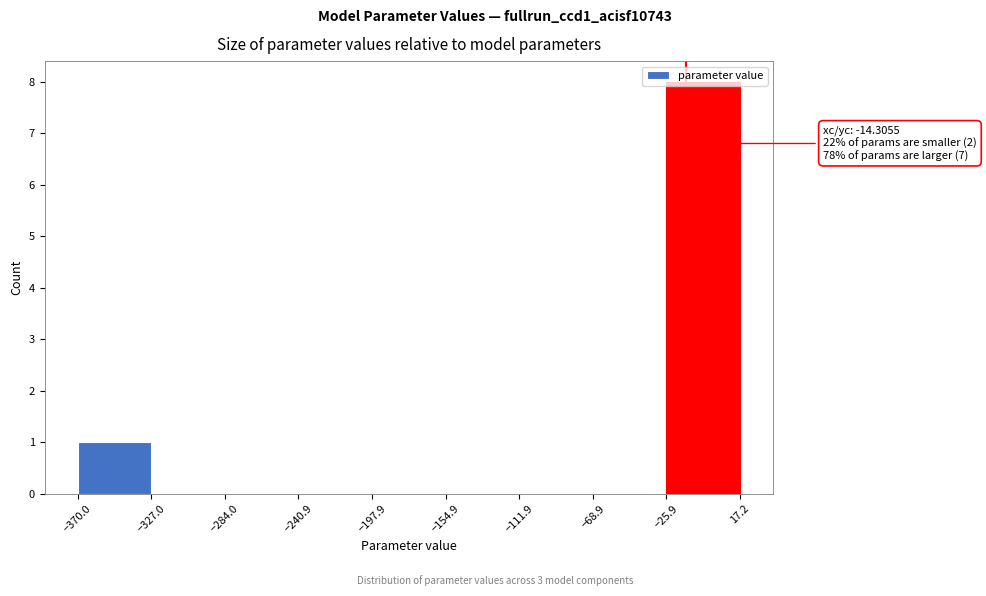

Which range on the x-axis has the tallest bar?

-25.9 to 17.2